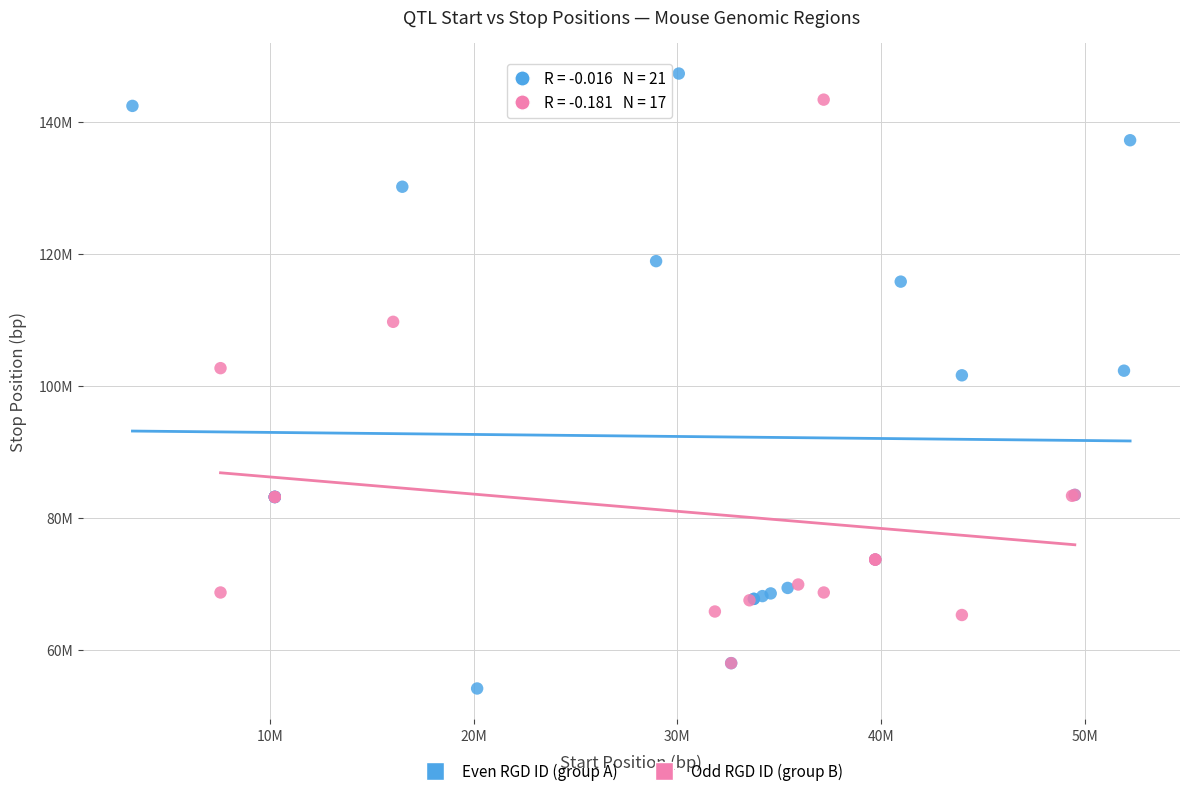

Which series contains the highest Y value?

Even RGD ID (group A)